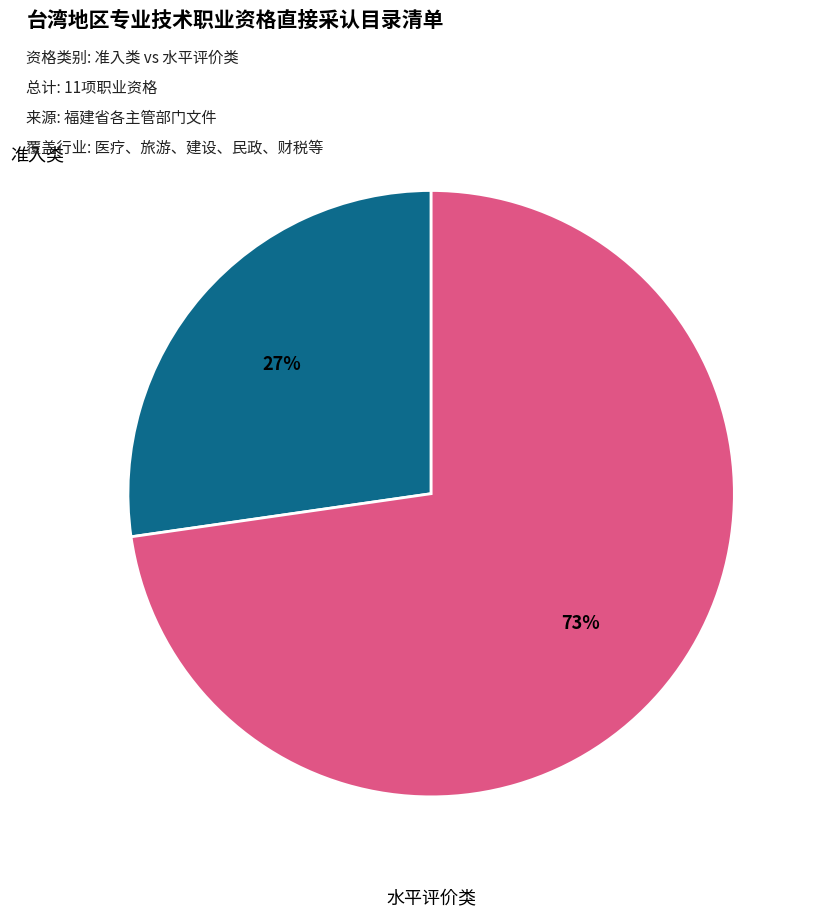

Is the sum of 水平评价类 and 准入类 greater than half?

Yes